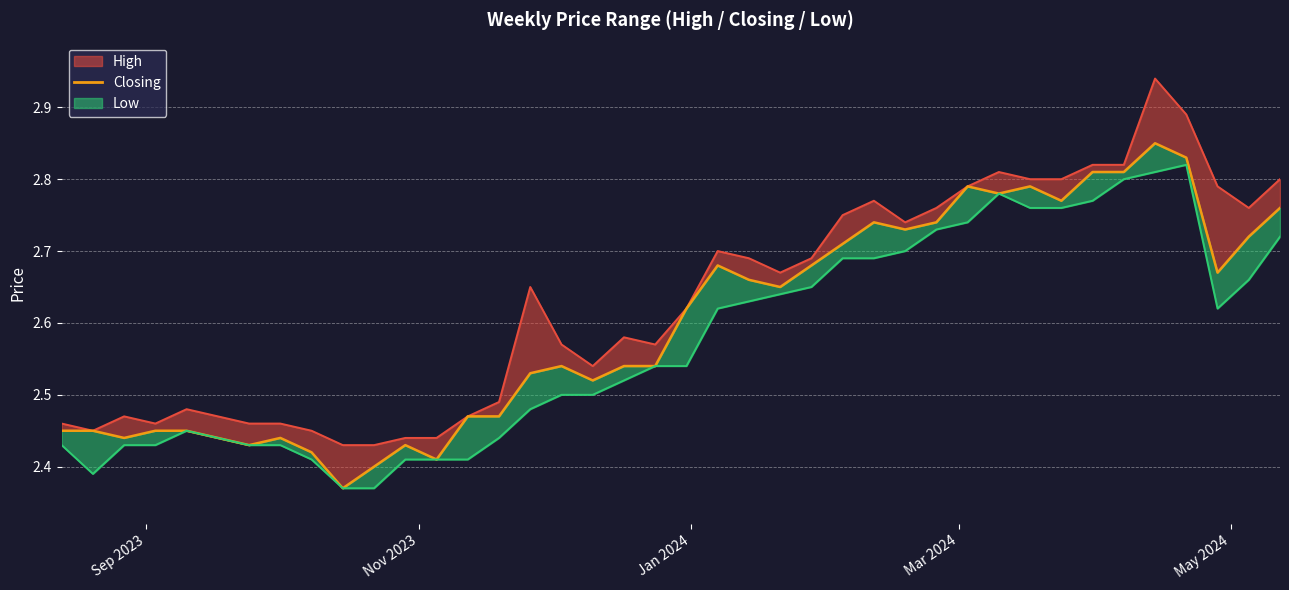

True or false: there are more than 1 points higher than both neighbors.

True